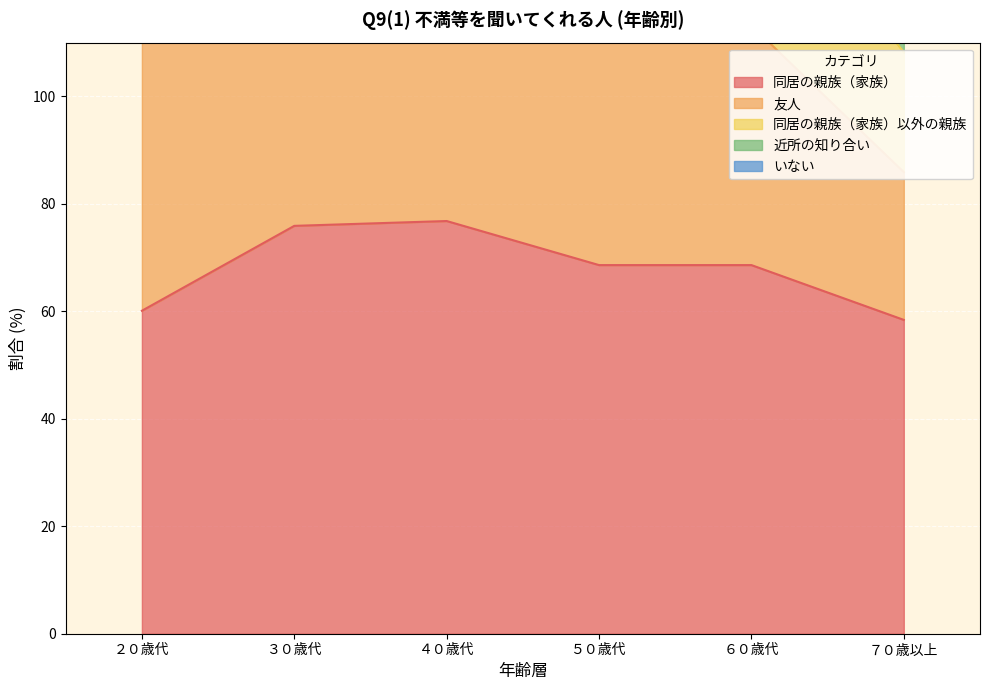

True or false: 同居の親族（家族）以外の親族 and 同居の親族（家族） cross at least once.

False